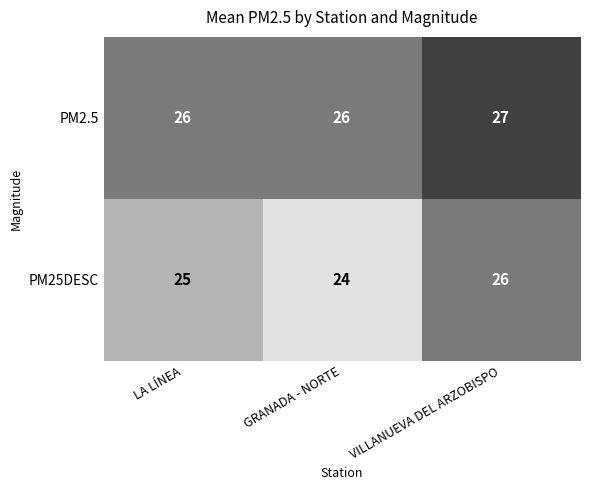

Is it true that PM2.5 equals 26 at LA LÍNEA?

True